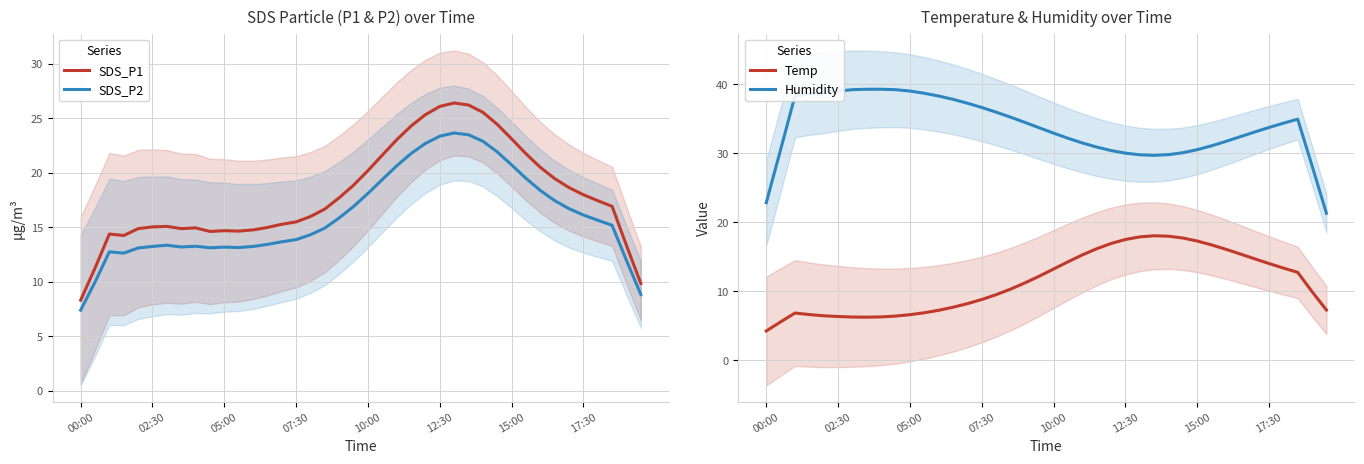

Is it true that SDS_P1 equals 18.0 at 17:30?

True